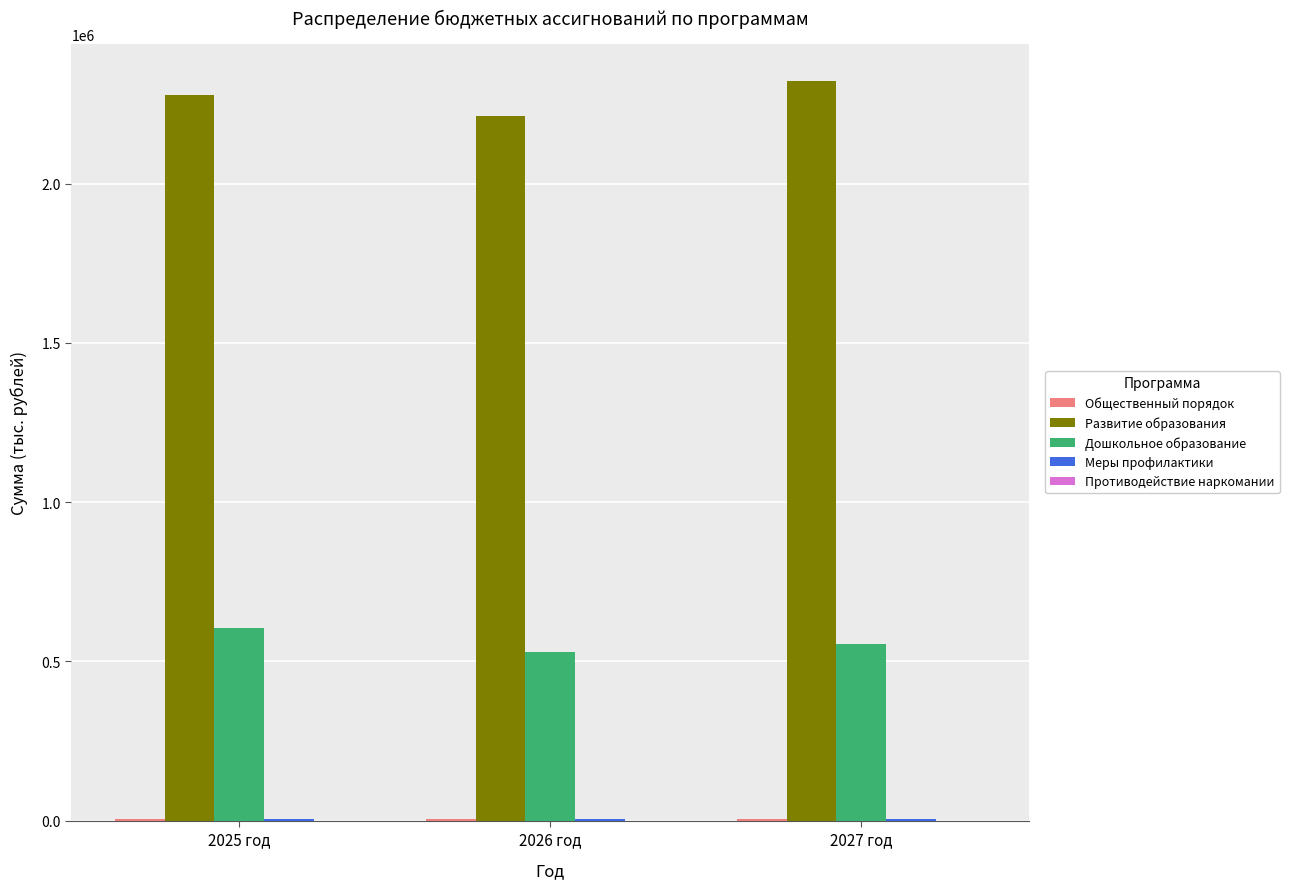

Which category has the highest value in the Дошкольное образование series?

2025 год